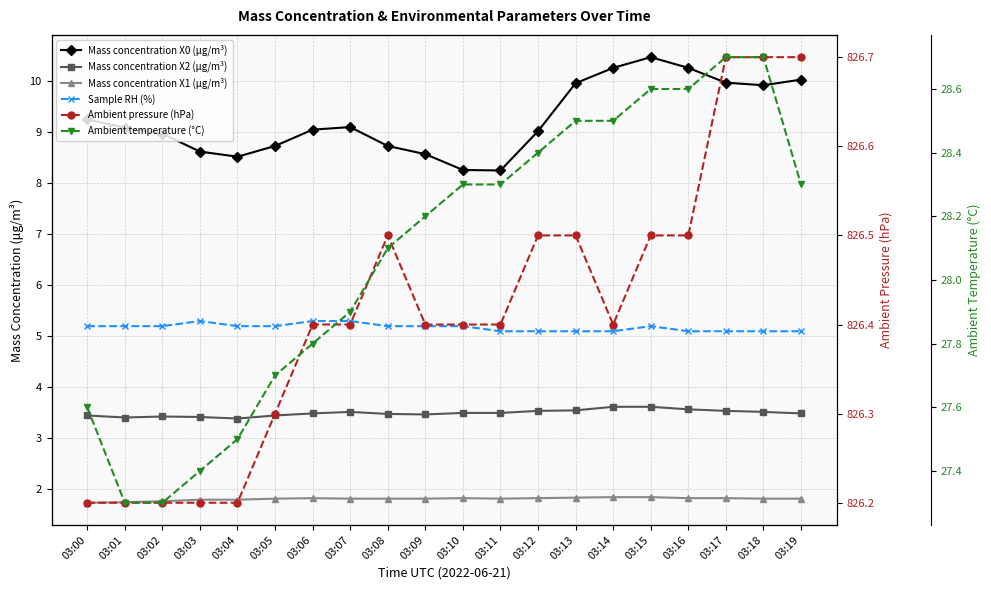

Which series has the largest total across all categories?

Ambient pressure (hPa)